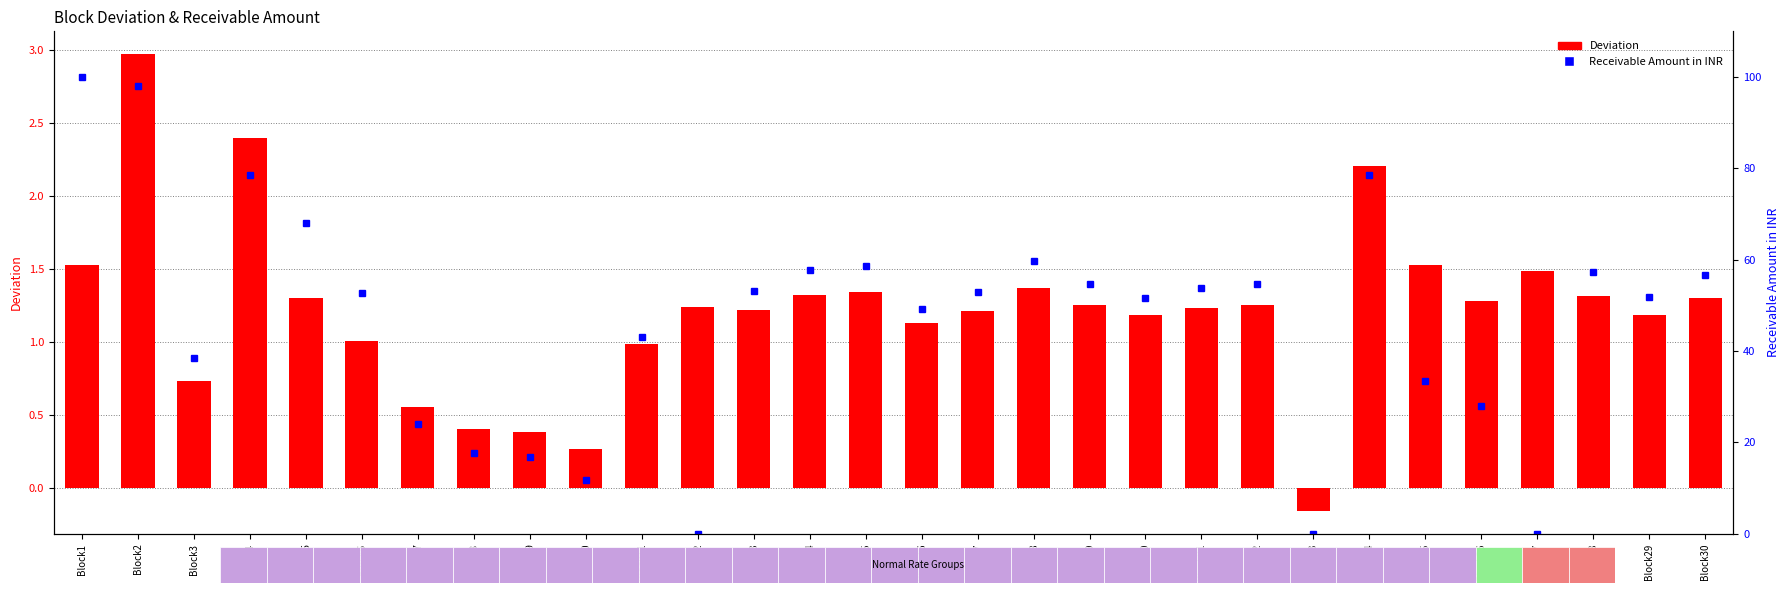

The Receivable Amount in INR series shows 28.0 at Block26. True or false?

True